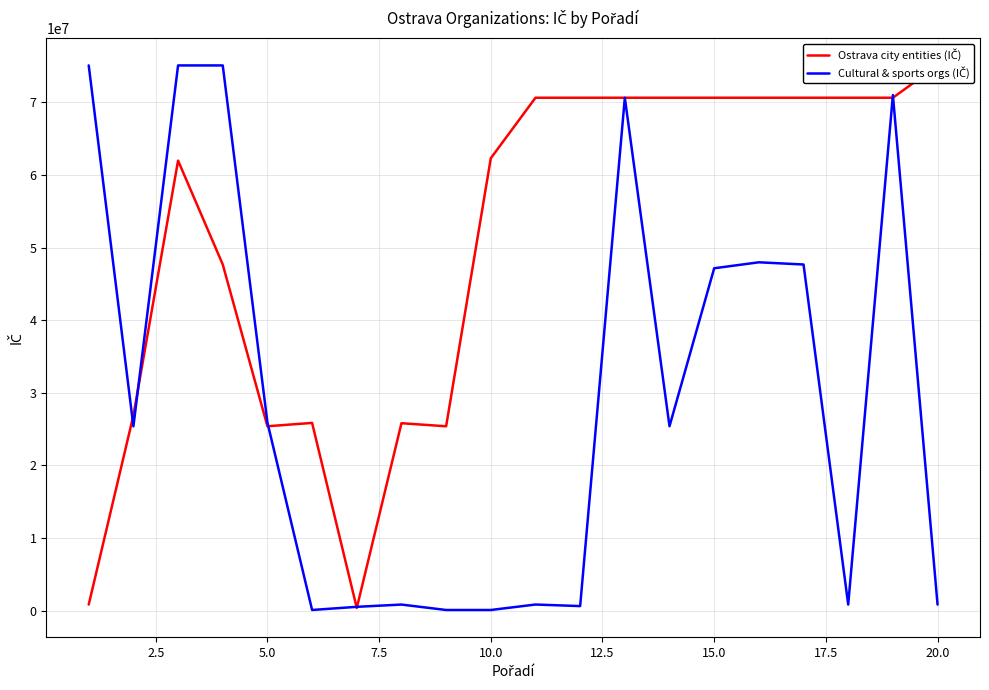

Which series has the largest total across all categories?

Ostrava city entities (IČ)